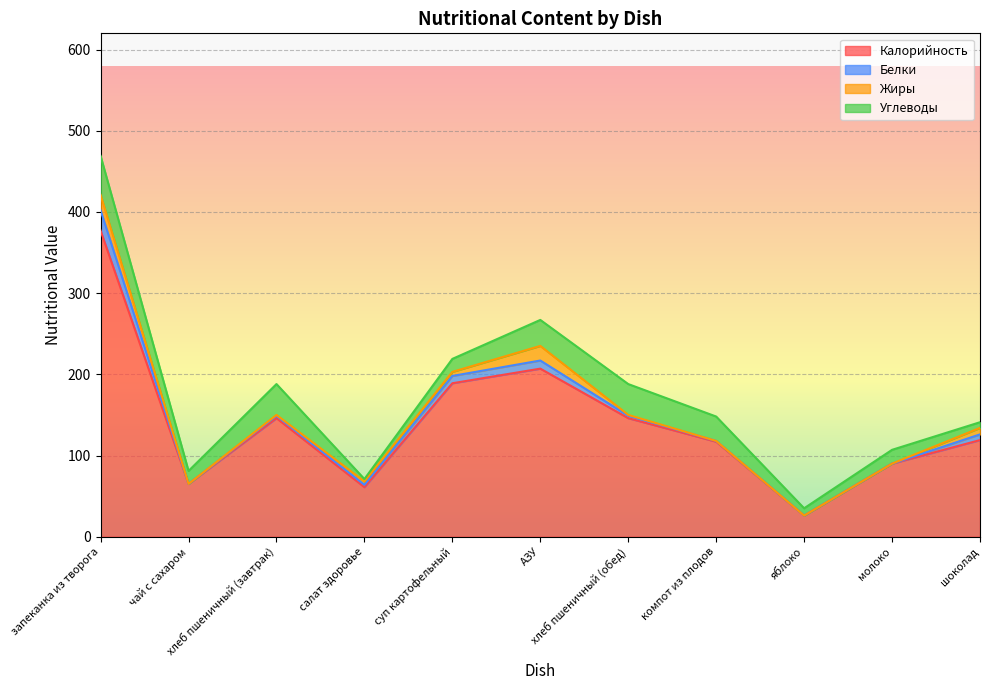

In Белки, how many points are higher than both neighbors (excluding endpoints)?

1